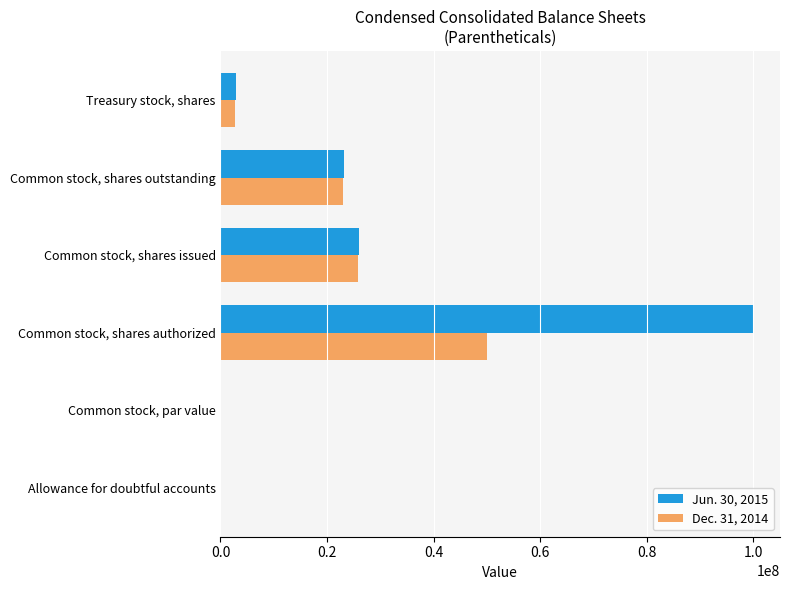

The value of Dec. 31, 2014 at Common stock, shares outstanding is 38337295.7. True or false?

False